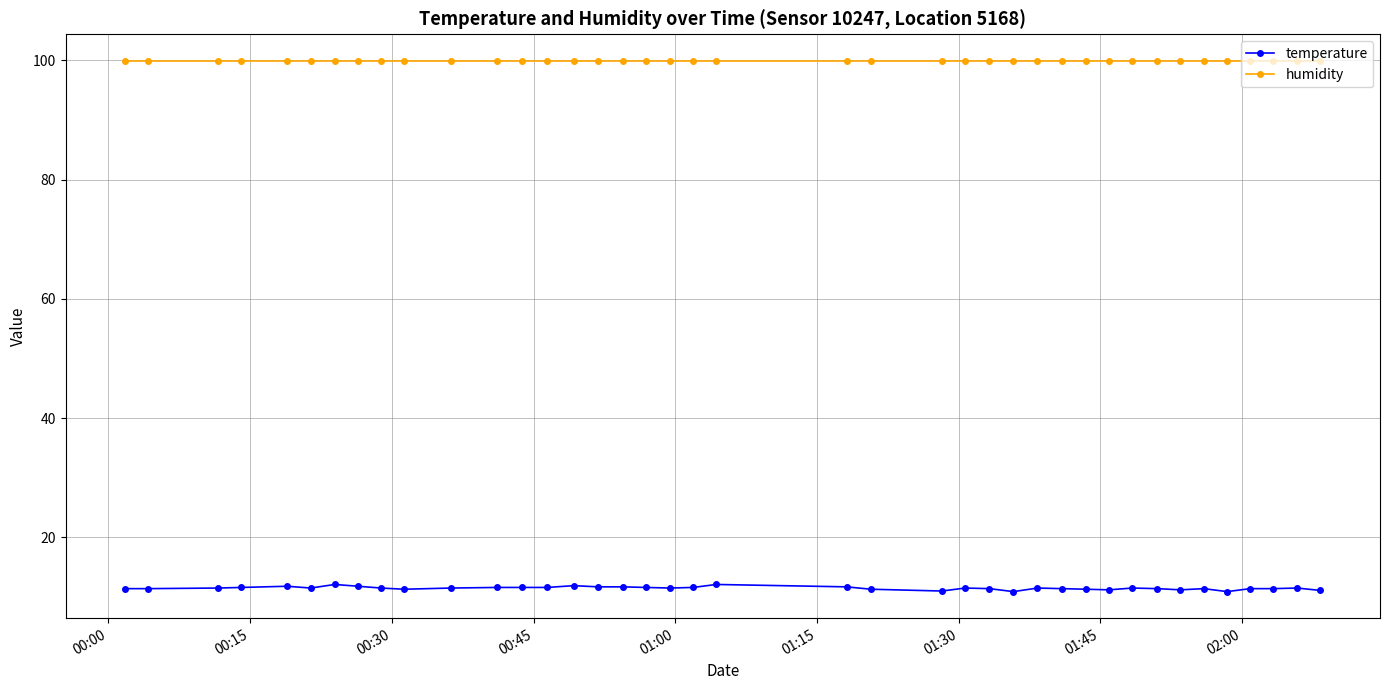

What are all the series names shown in the legend?

temperature, humidity